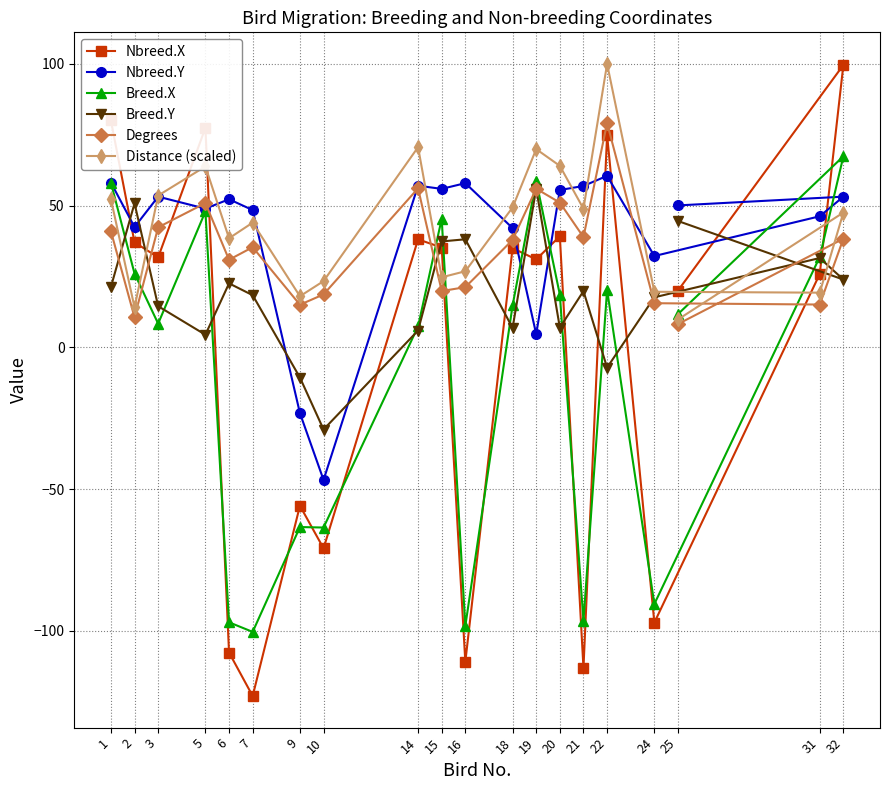

How many data points in Breed.X are above 14?

10